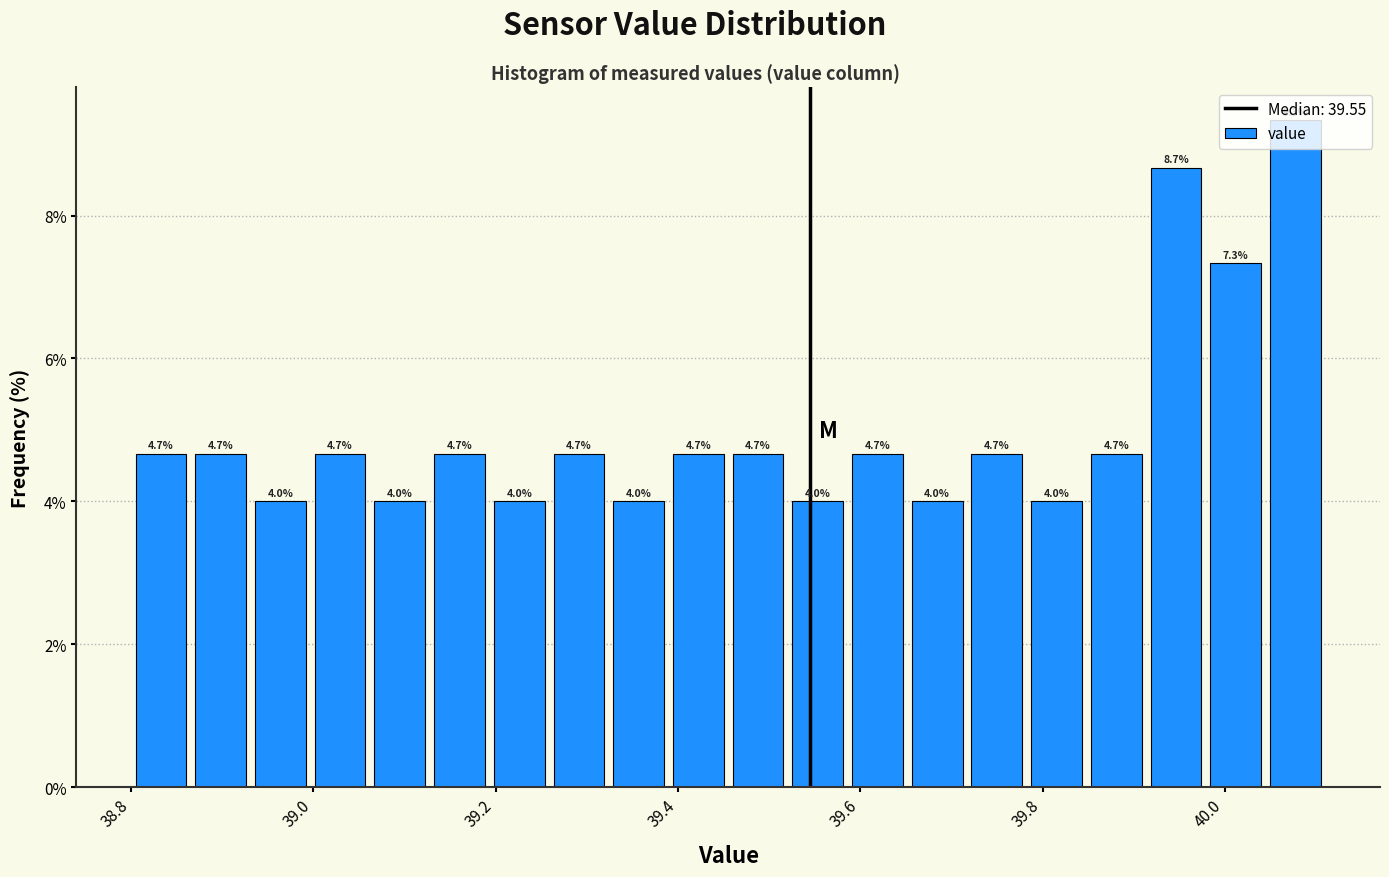

Read against the x-axis, roughly where is the centre of the tallest bar?

40.08